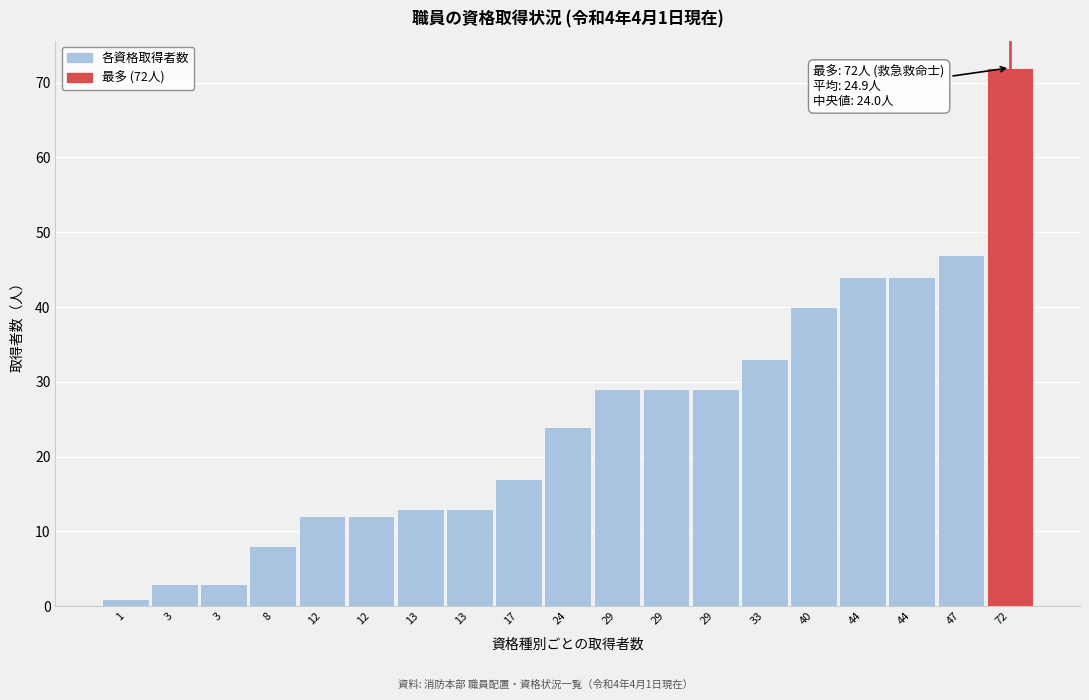

How many data points are less than 24?

9